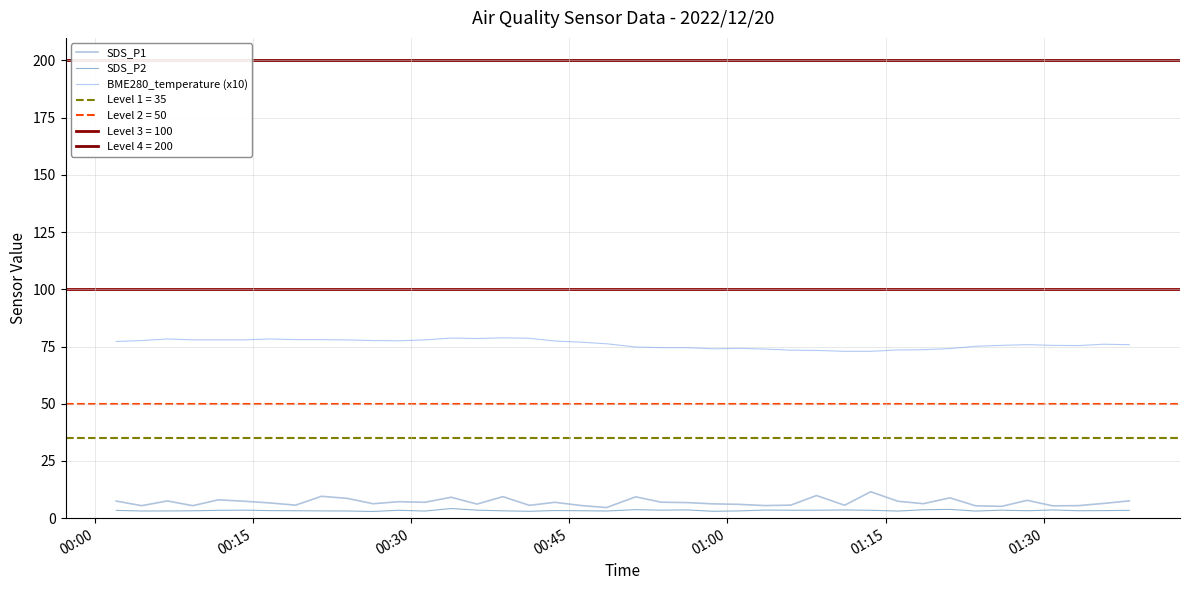

True or false: BME280_temperature (x10) and SDS_P1 intersect in this chart.

False